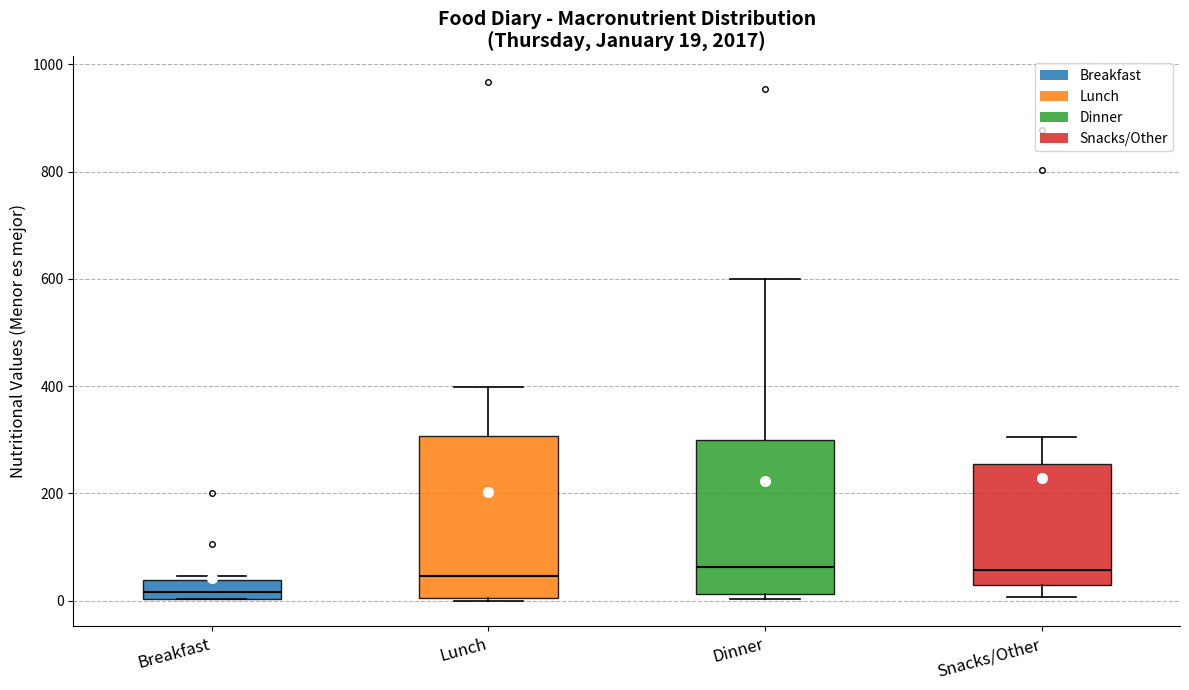

Which box's median line is the lowest?

Breakfast